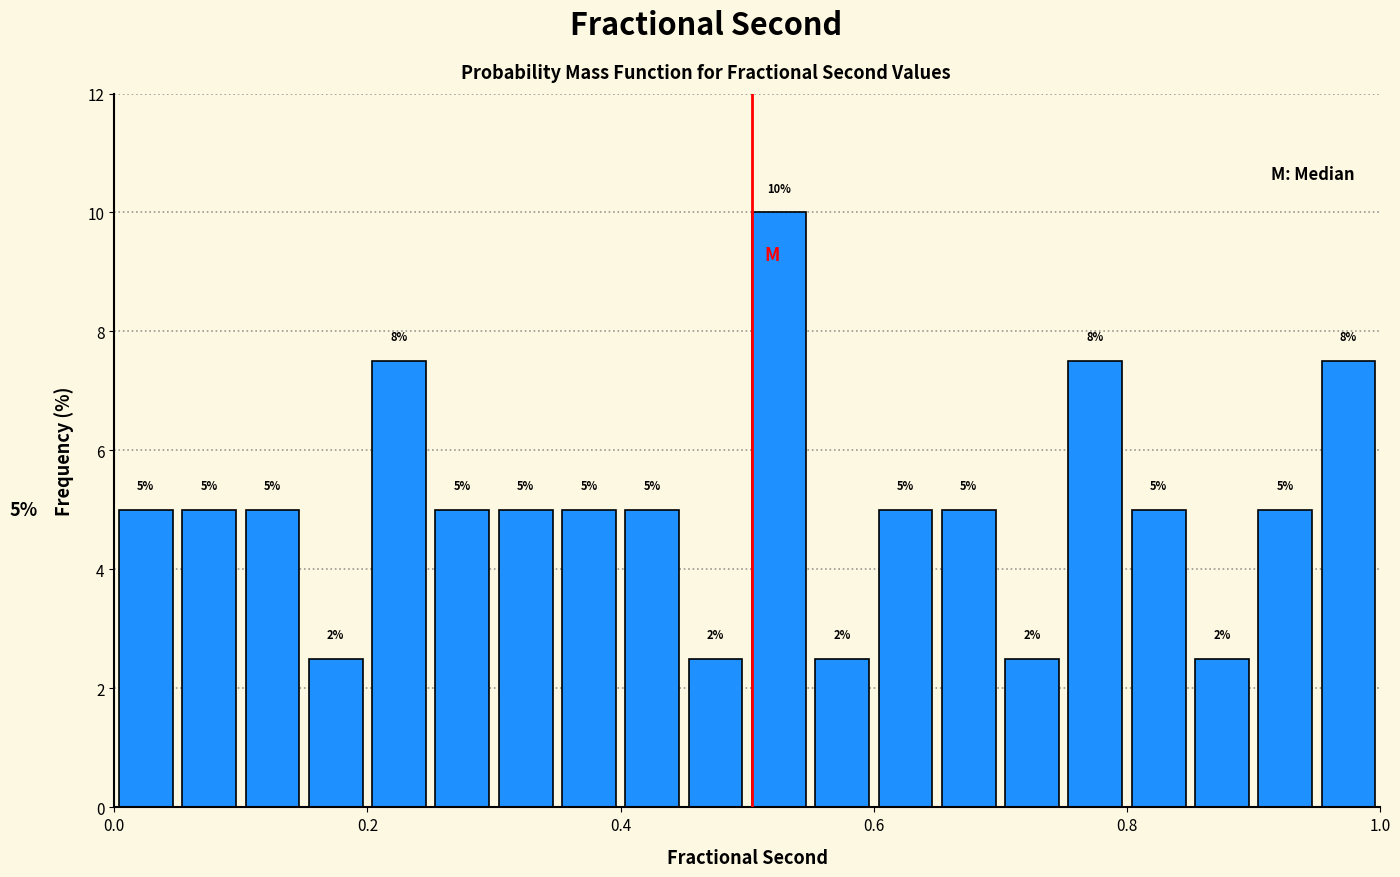

Read against the x-axis, roughly where is the centre of the tallest bar?

0.52